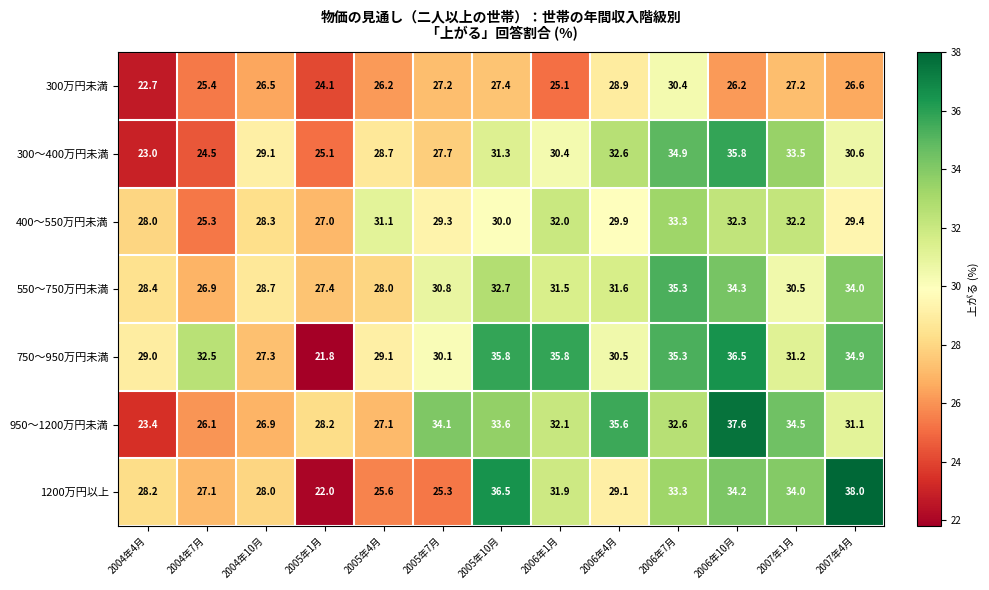

What is the spread (max minus min) of values at 2004年7月?

8.0